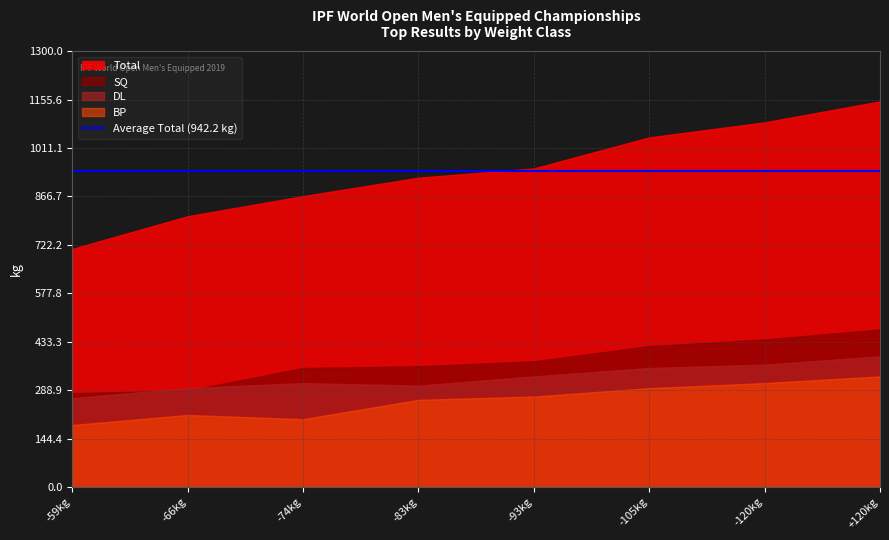

How many lines are shown in the chart?

4